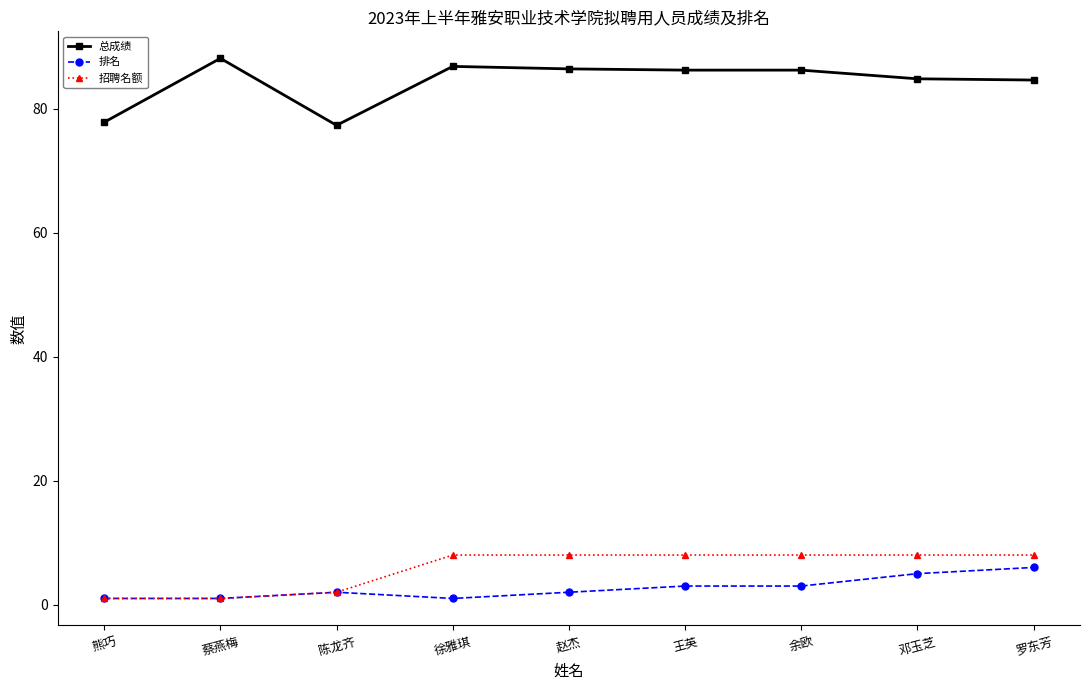

Which series has the largest range (max minus min)?

总成绩